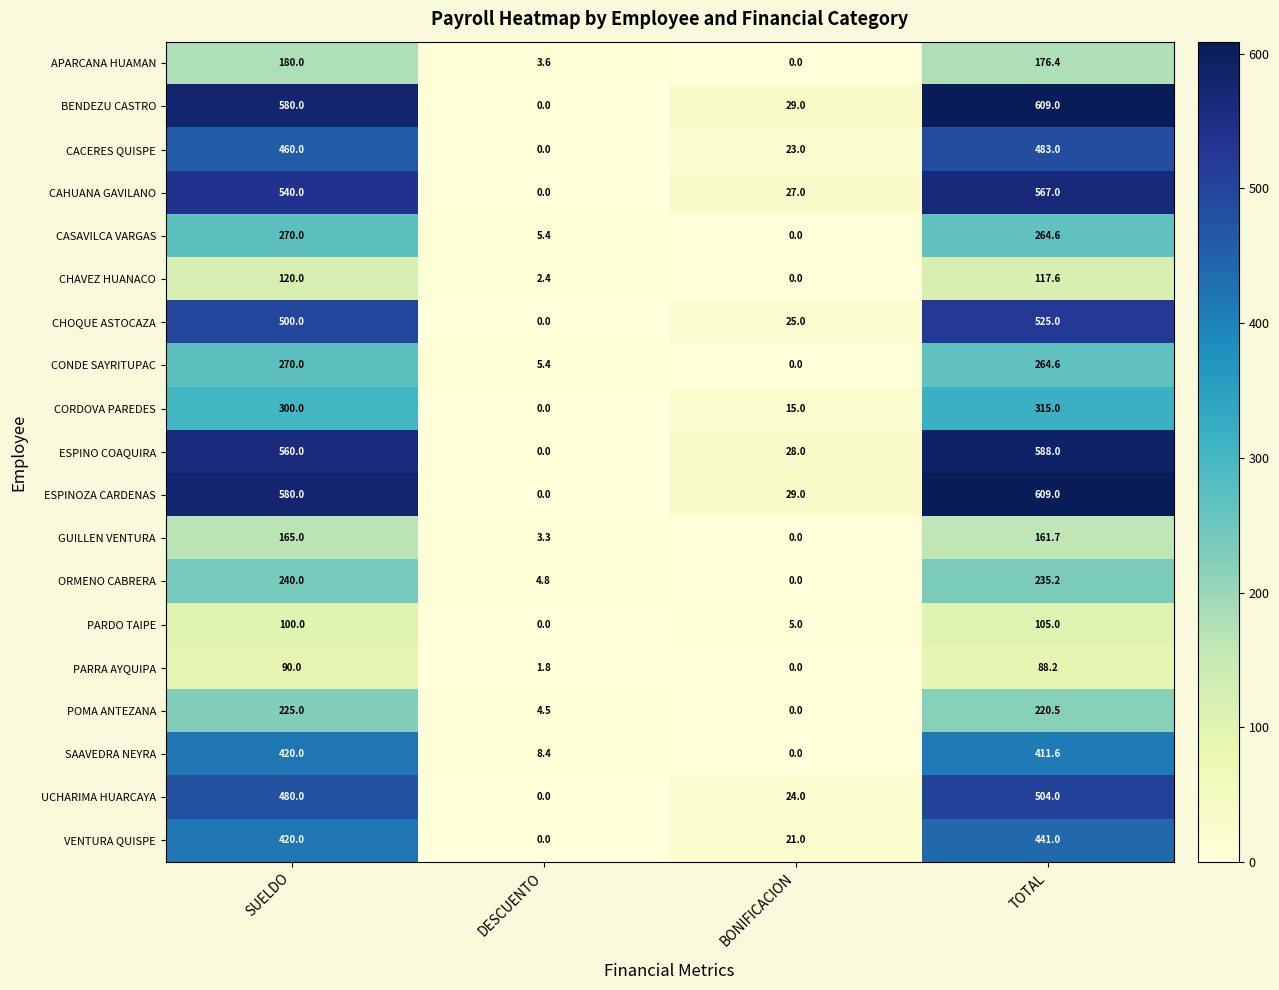

What is the total value across all series at DESCUENTO?

39.6